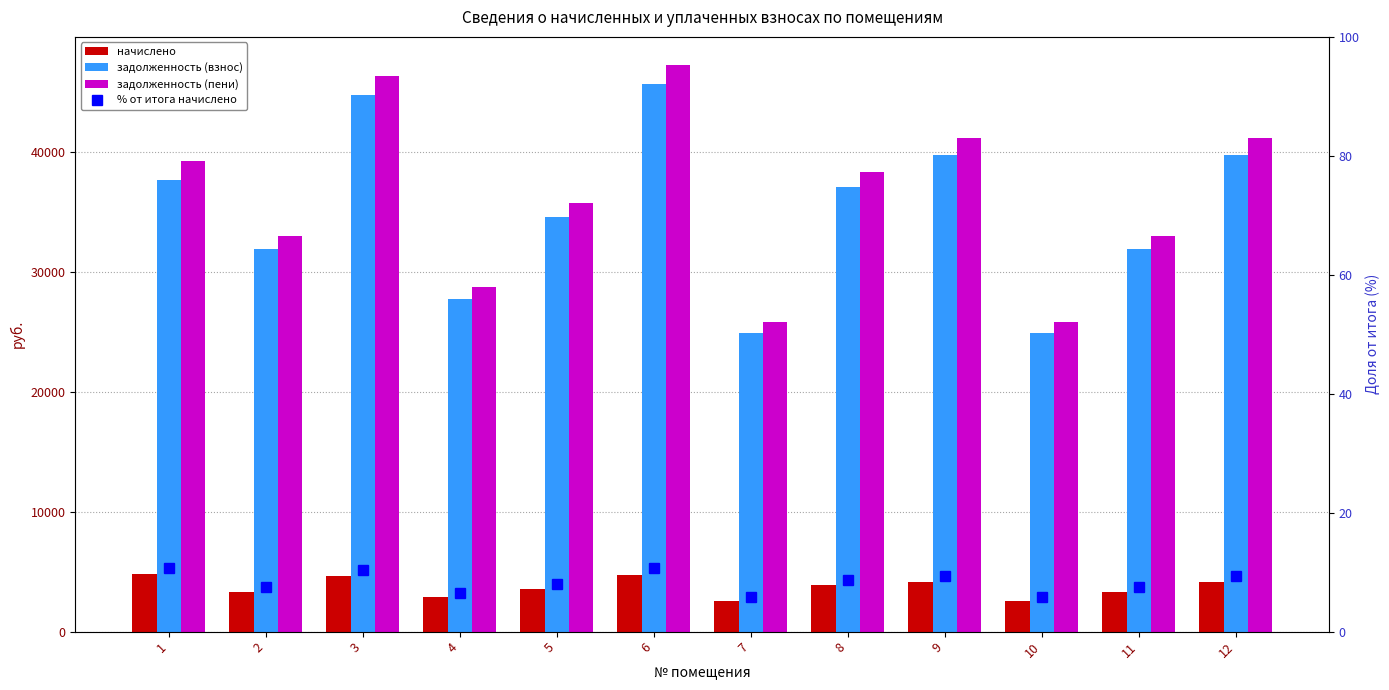

Reading right to left, list all the values displayed in this chart.

начислено: 4132.8	3312.0	2592.0	4132.8	3852.0	2592.0	4744.8	3592.8	2887.2	4651.2	3312.0	4773.6
задолженность (взнос): 39771.4	31872.5	24943.7	39771.4	37069.2	24943.7	45660.7	34574.6	27784.6	44760.0	31872.5	37702.1
задолженность (пени): 41149.0	32976.5	25807.7	41149.0	38353.2	25807.7	47242.3	35772.2	28747.0	46310.4	32976.5	39293.3
% от итога начислено: 9.3	7.4	5.8	9.3	8.6	5.8	10.6	8.1	6.5	10.4	7.4	10.7